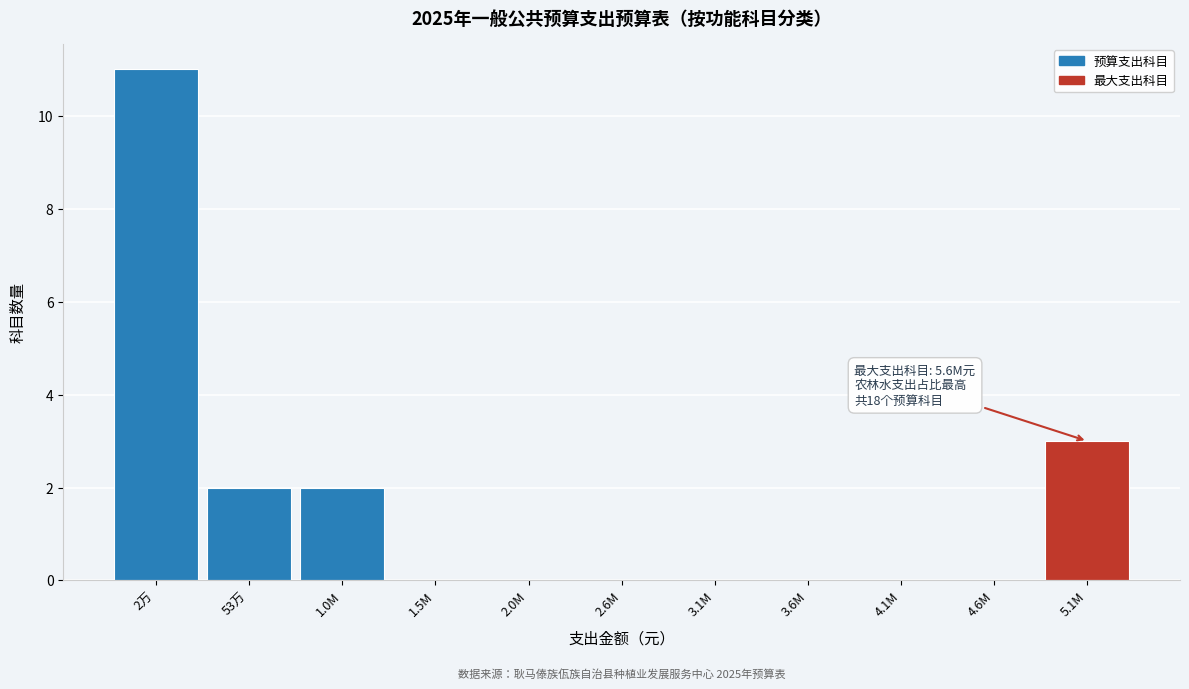

Reading right to left, what are all the values shown in this chart?

5.1M=3	4.6M=0	4.1M=0	3.6M=0	3.1M=0	2.6M=0	2.0M=0	1.5M=0	1.0M=2	53万=2	2万=11